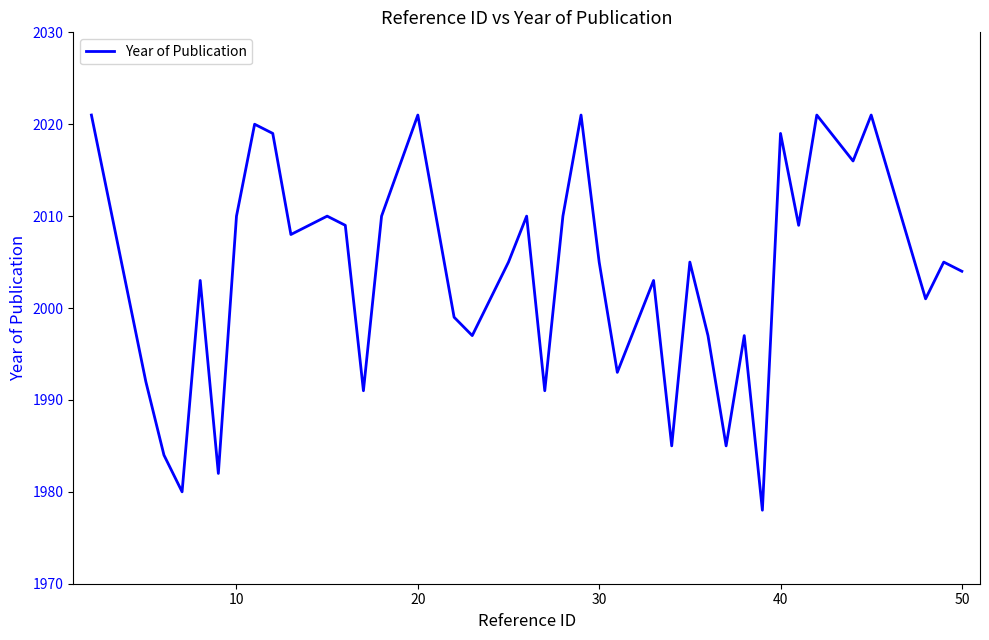

Does the chart display data point markers on the line(s)?

No